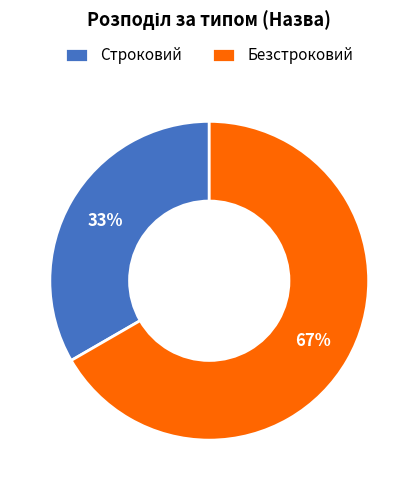

To the nearest percent, what portion does Безстроковий represent?

67%